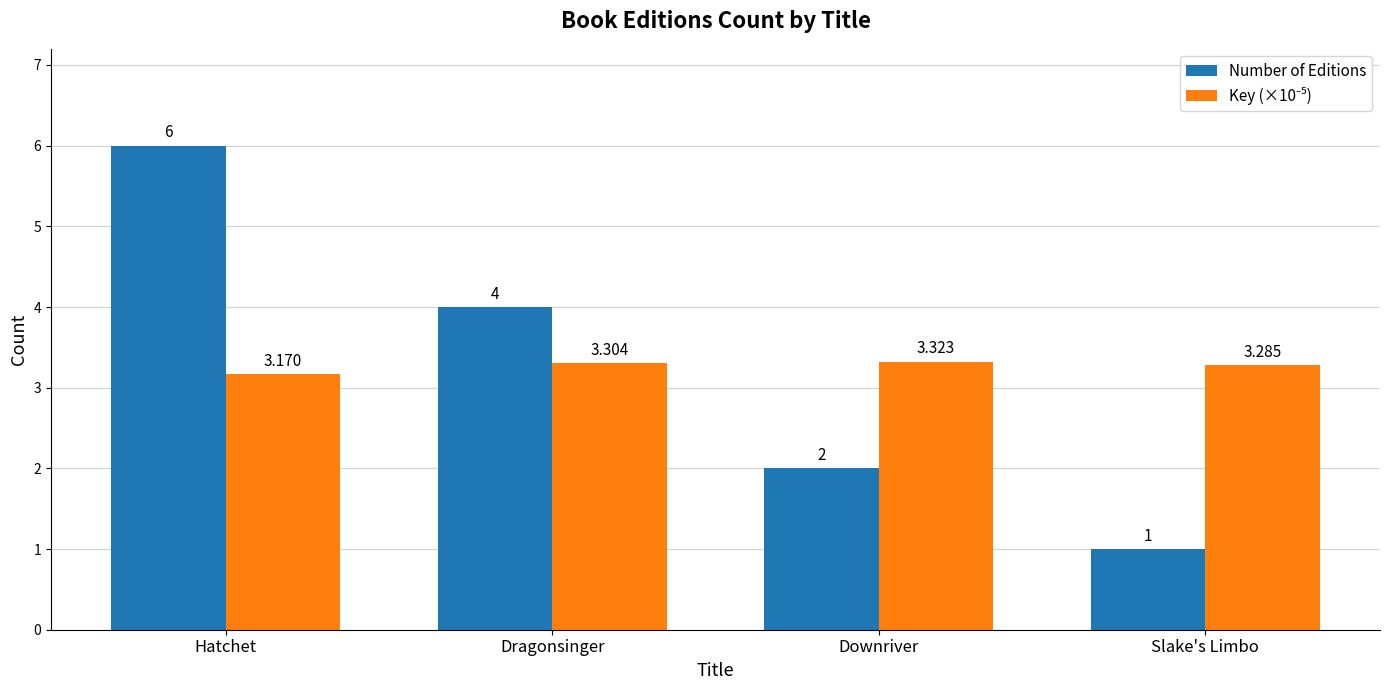

What is the sum of all Number of Editions values?

13.0